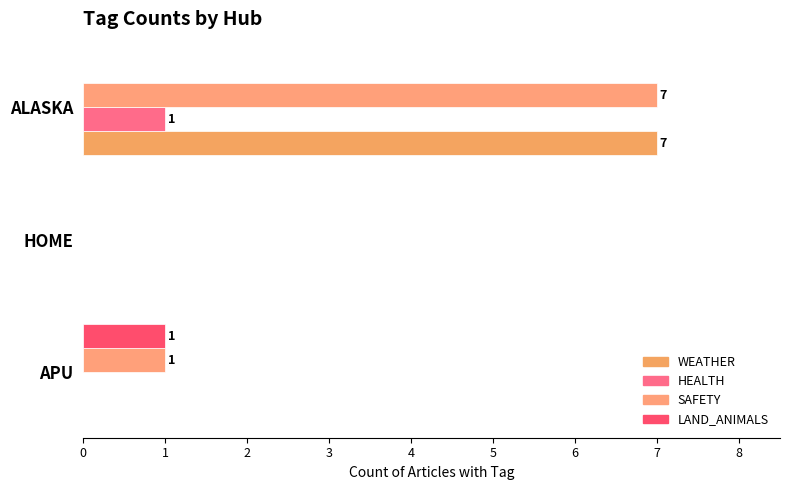

Which series has the largest total across all categories?

SAFETY